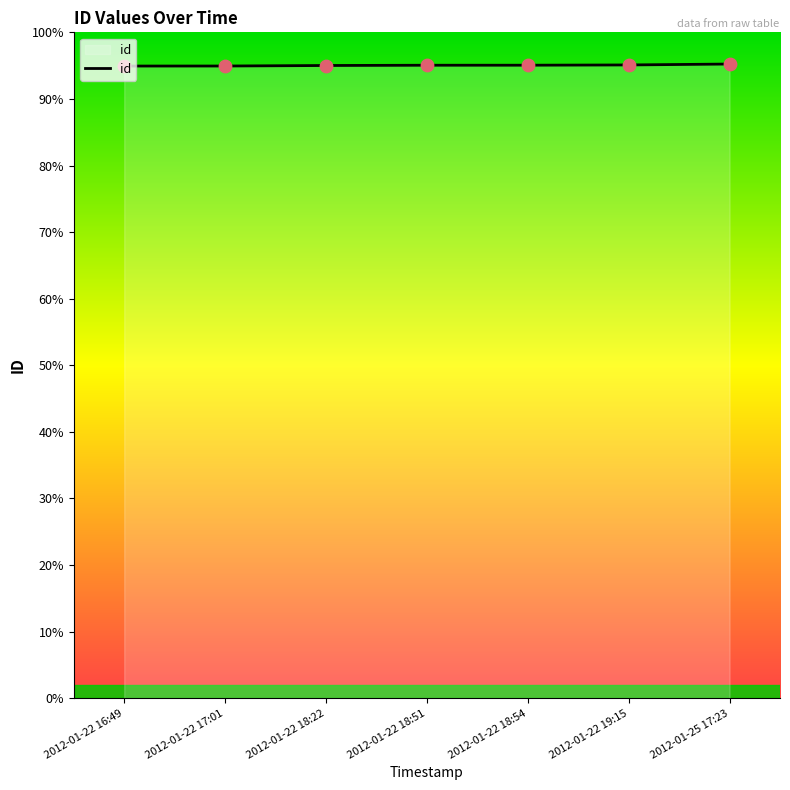

Is this an area chart (filled region under the line)?

Yes